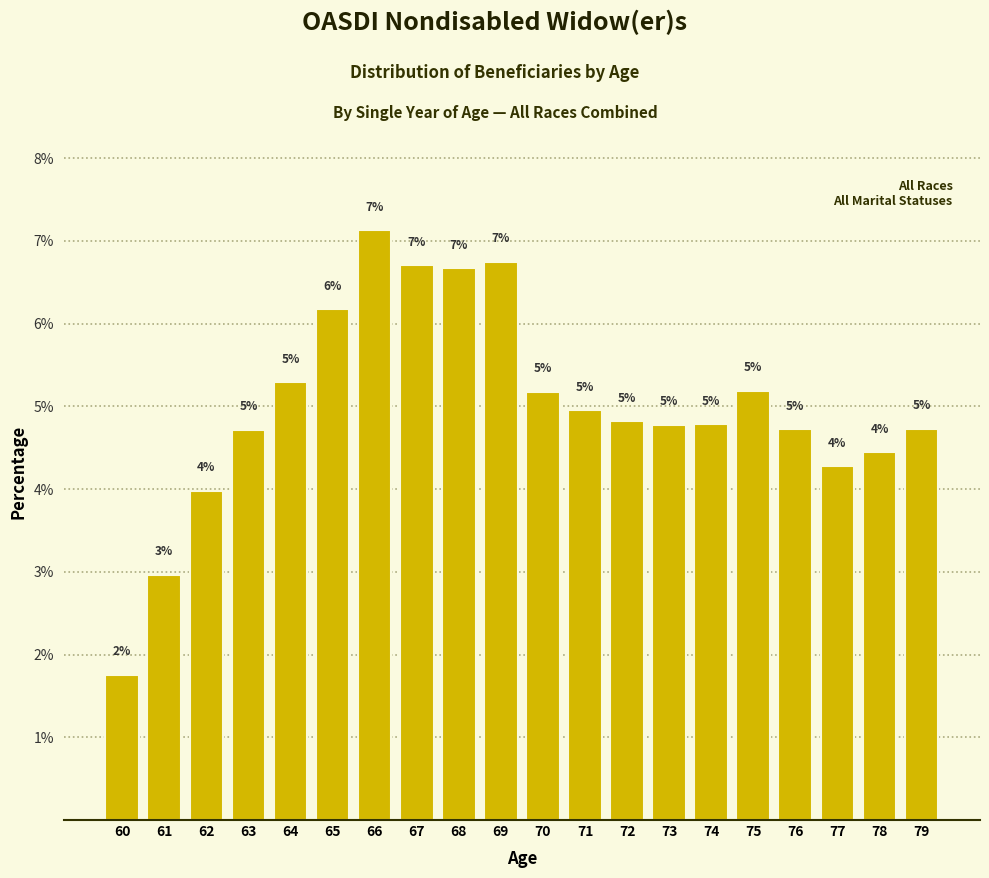

True or false: the data shows 8.0 at 73.

False